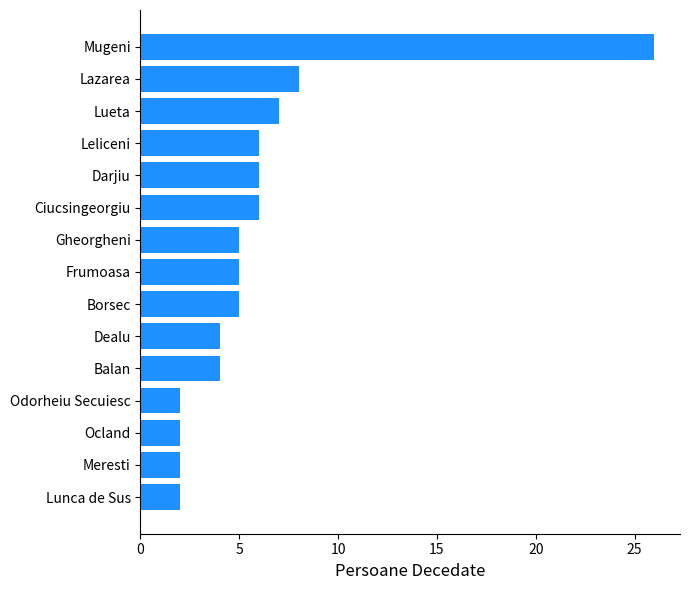

Reading top to bottom, extract all data points from this chart.

26	8	7	6	6	6	5	5	5	4	4	2	2	2	2